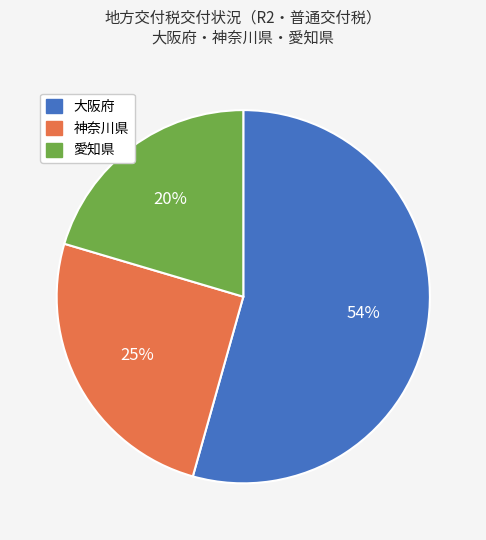

Rank the categories by value from highest to lowest.

大阪府, 神奈川県, 愛知県